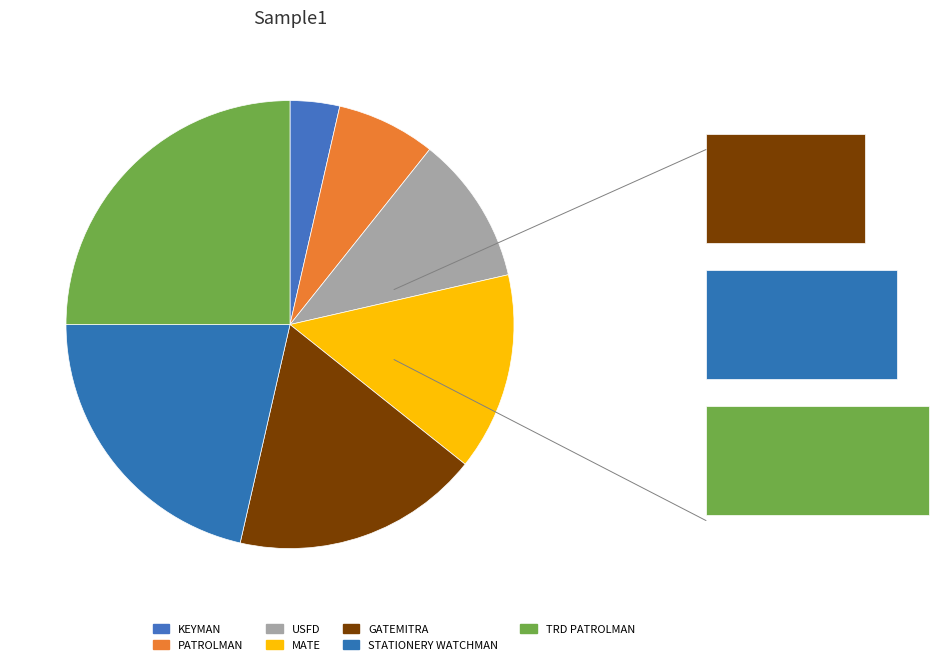

What percentage is the MATE slice, to the nearest percent?

14%